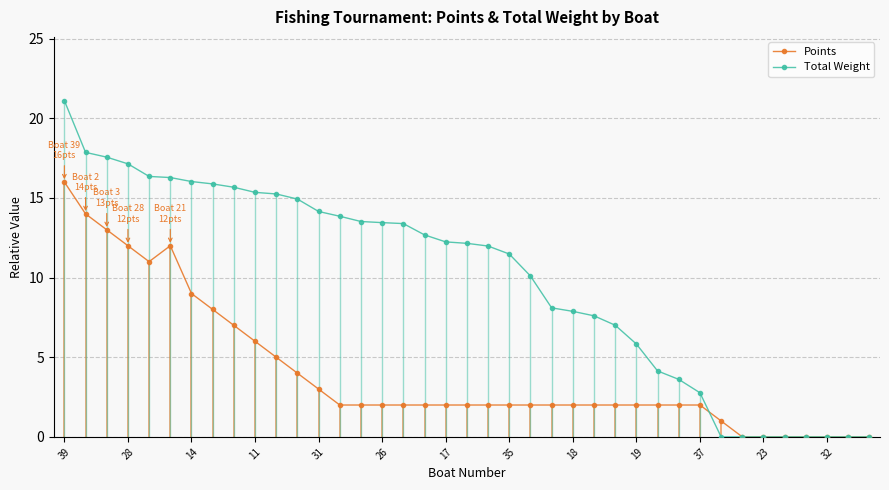

True or false: Total Weight has a value of -12.3 at 23.

False